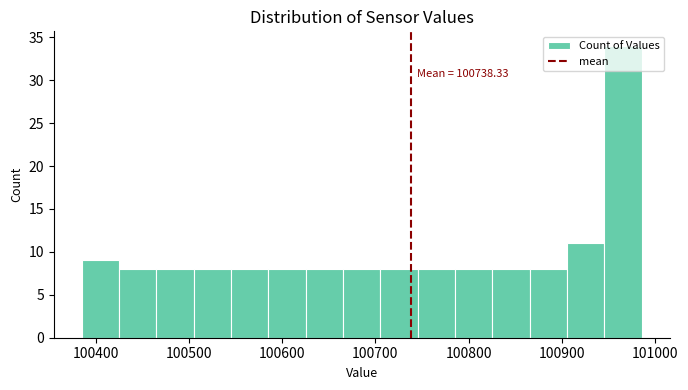

Over which range of the x-axis is the bar tallest?

100950 to 100990